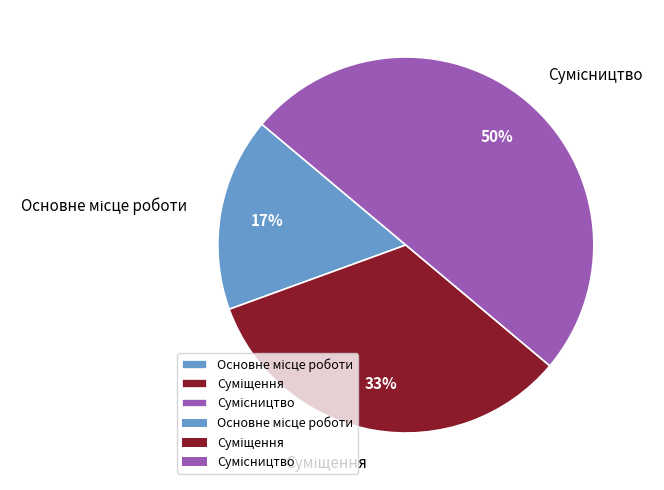

To the nearest percent, what is the difference between the largest and smallest slice percentages?

33%